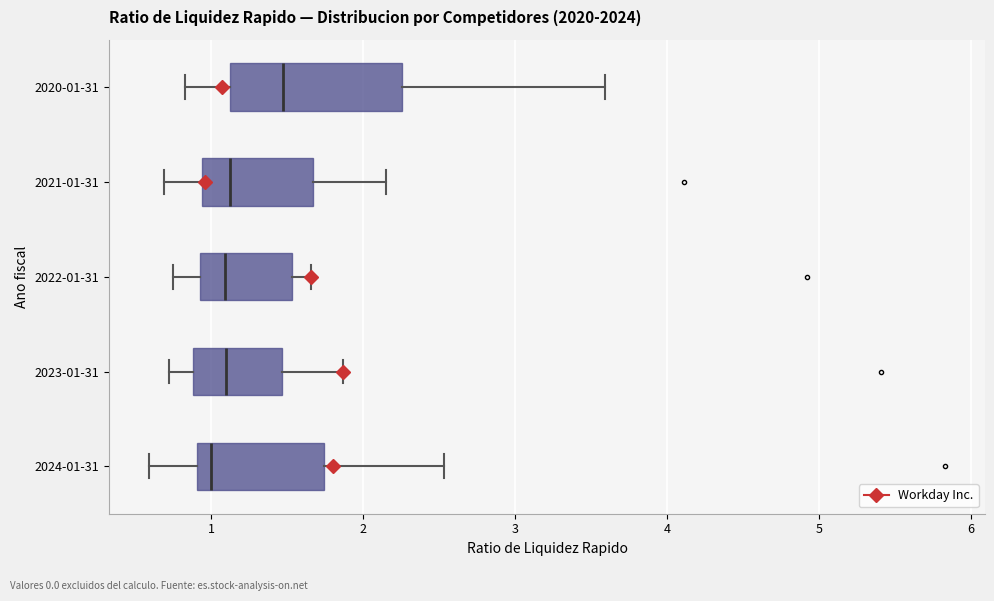

Which box is the widest, from its left edge to its right edge?

2020-01-31